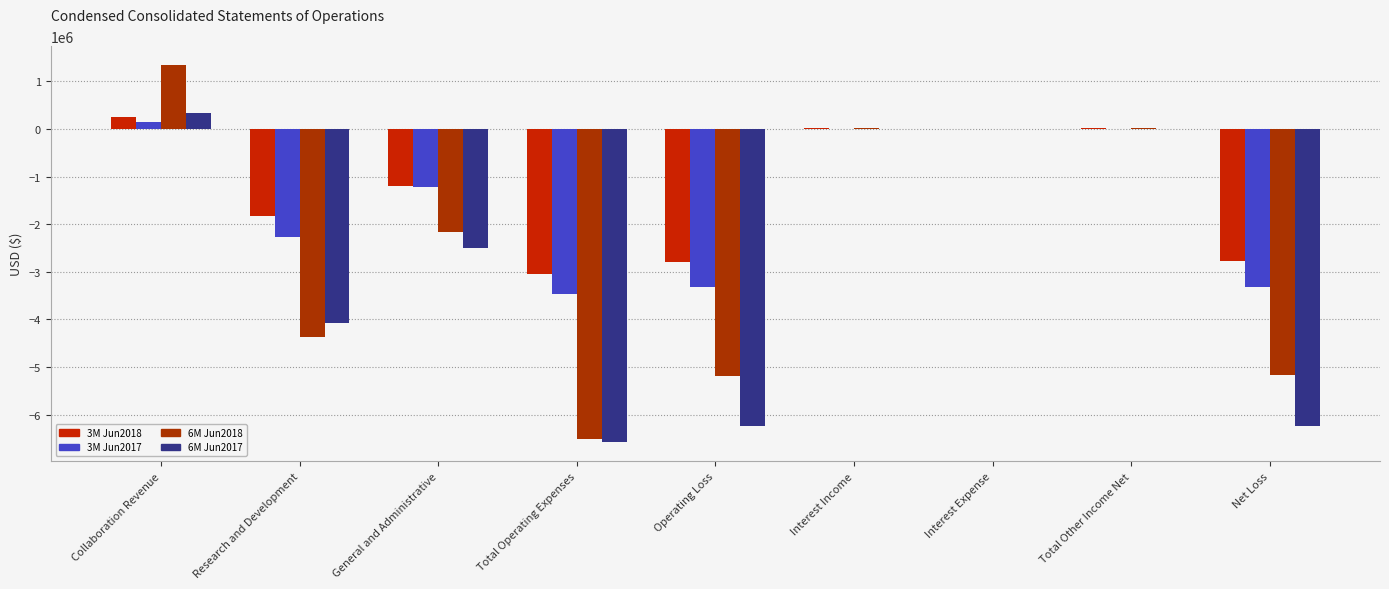

Rank the categories by 3M Jun2018 value from lowest to highest.

Total Operating Expenses, Operating Loss, Net Loss, Research and Development, General and Administrative, Interest Expense, Total Other Income Net, Interest Income, Collaboration Revenue